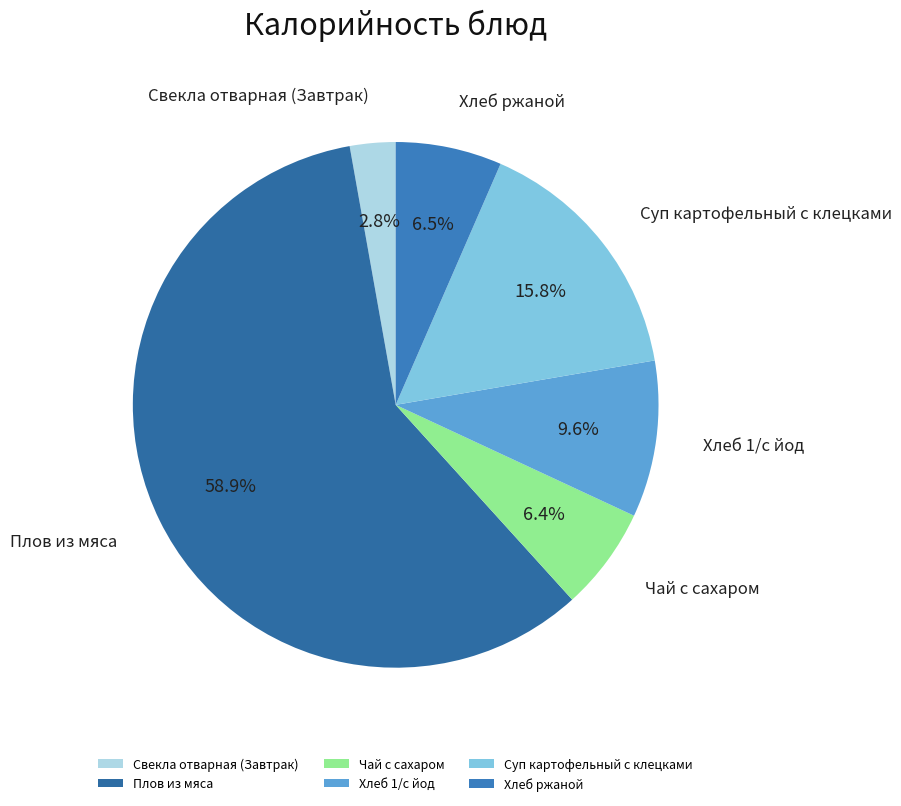

How much of the chart is everything except Плов из мяса?

41.1%